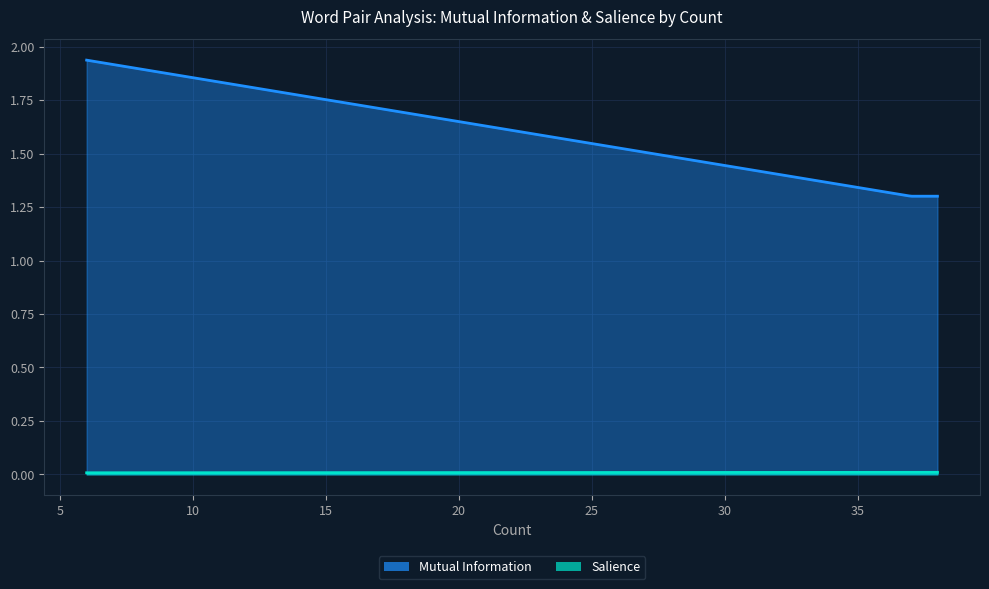

Does the chart display data point markers on the line(s)?

No